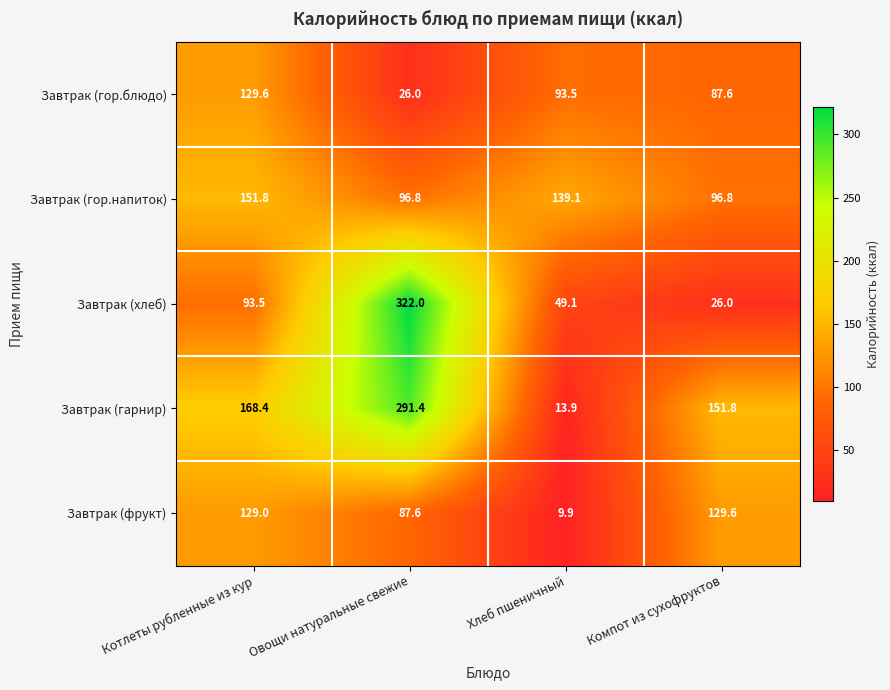

Which series has the widest spread of values?

Завтрак (хлеб)